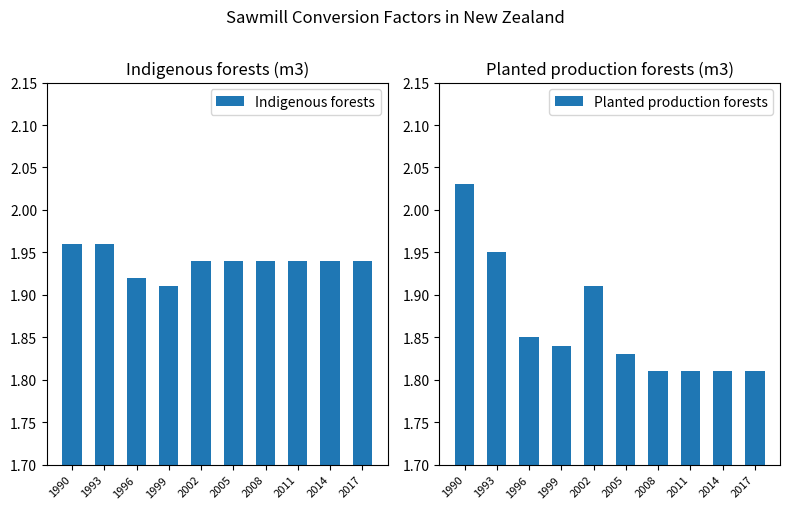

How many categories are shown in the chart?

10